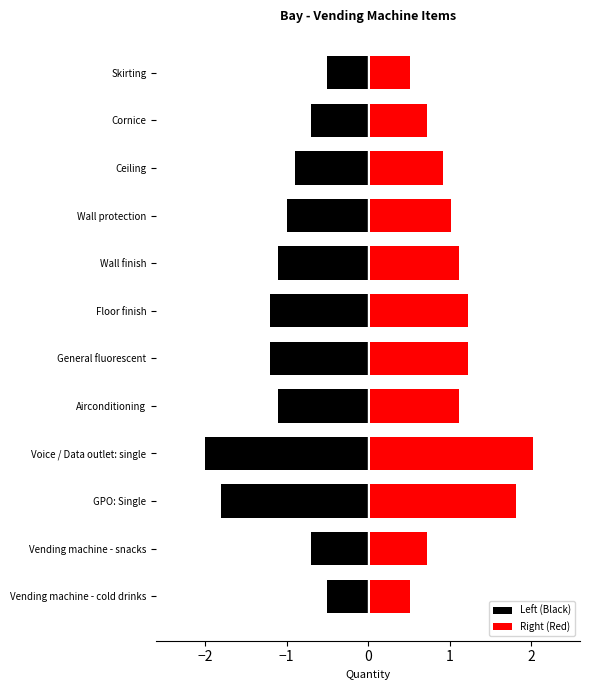

Rank the series by their maximum value, from highest to lowest.

Right (Red), Left (Black)